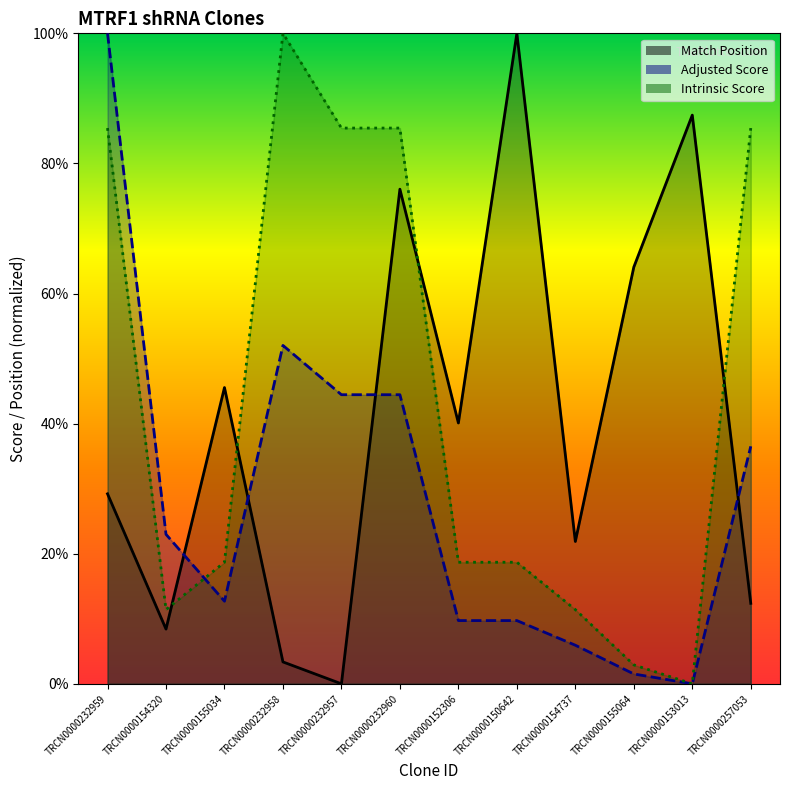

Is the value of Adjusted Score at TRCN0000150642 greater than the value of Intrinsic Score at TRCN0000232958?

No